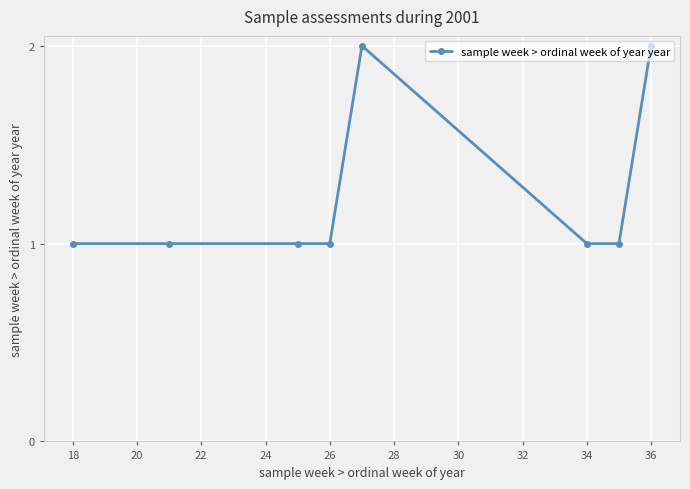

How many distinct data groups are displayed?

1